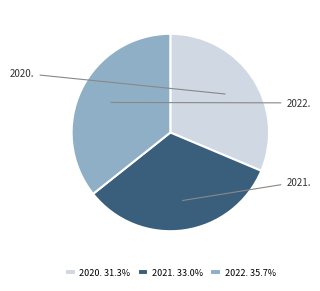

Rank the categories by value from highest to lowest.

2022., 2021., 2020.